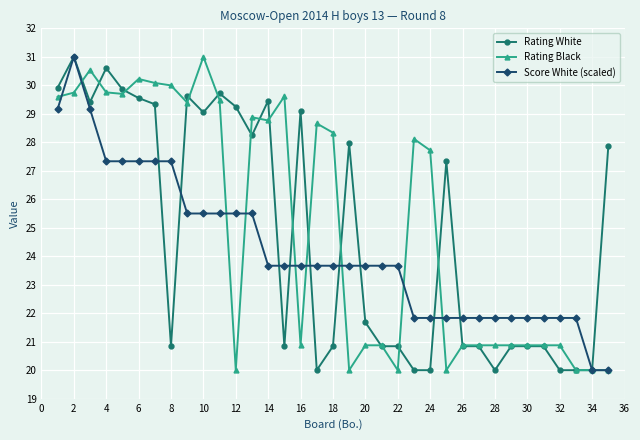

True or false: Rating White has more than 1 interior local peaks.

True